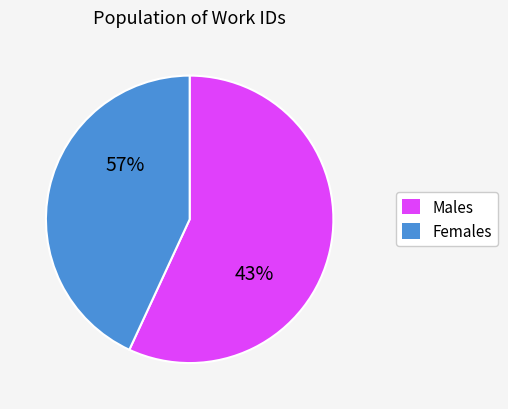

The Wandering slice represents 19% of the pie. True or false?

False